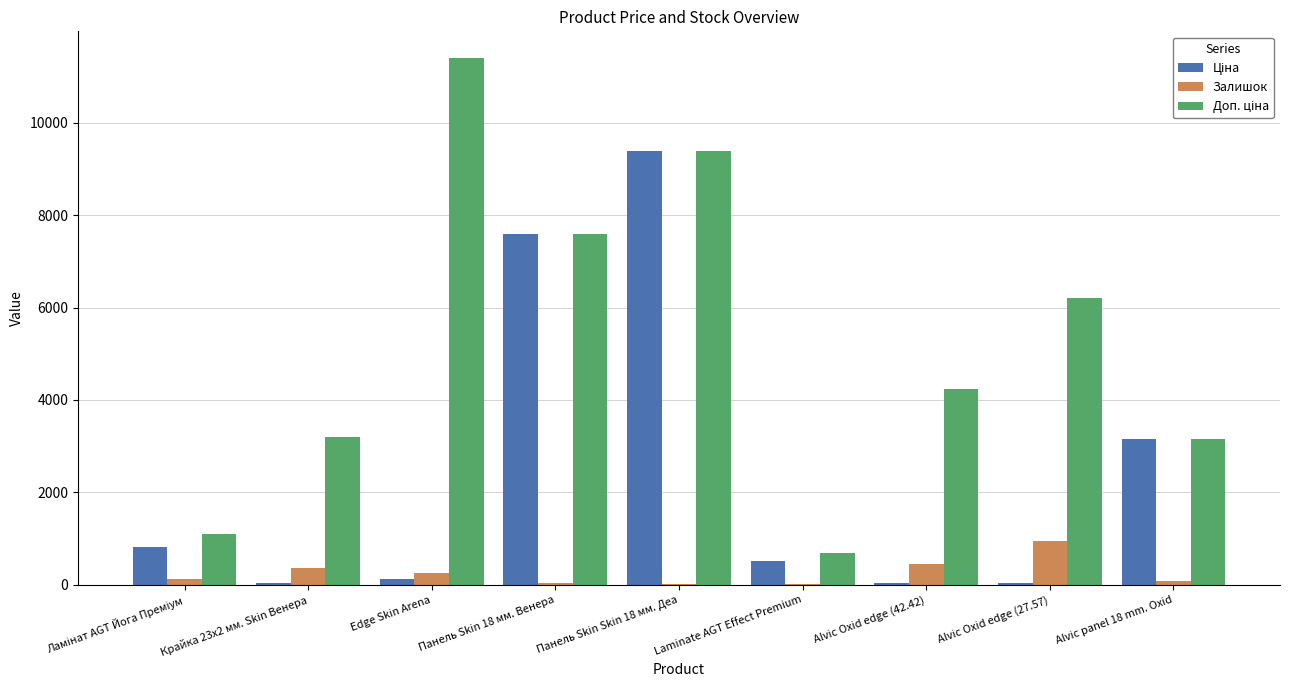

What is the maximum value shown in the chart?

11410.0